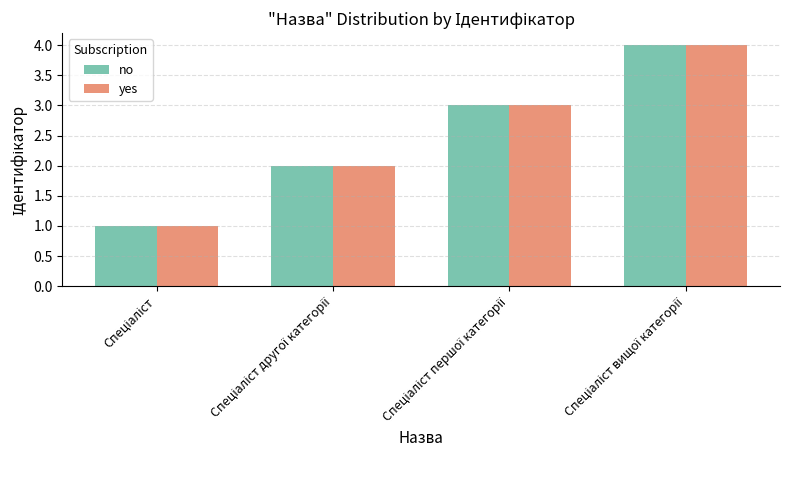

What is the greatest value displayed?

4